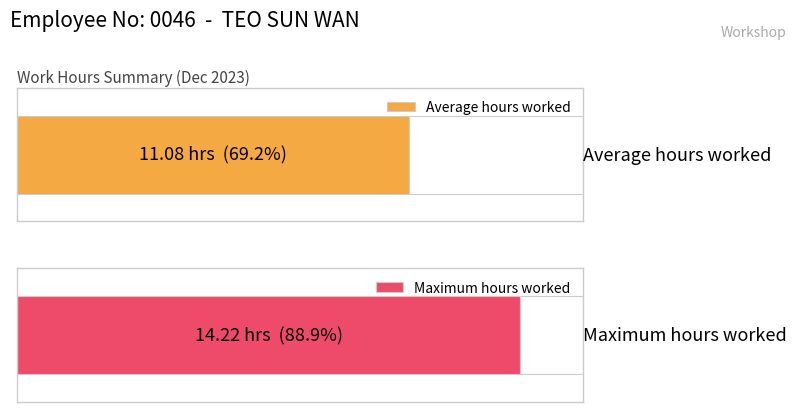

True or false: the data shows 17.6 at 19-Tue.

False